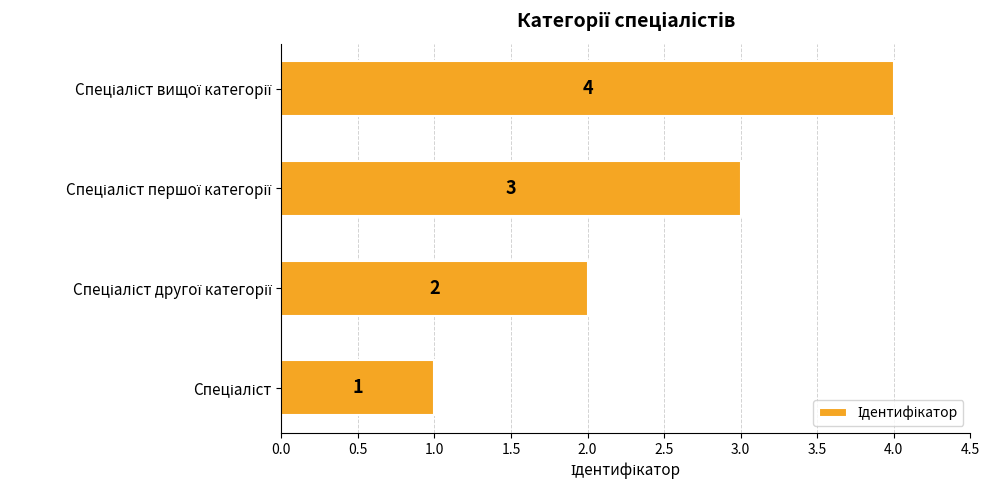

What is the difference between the maximum and minimum values?

3